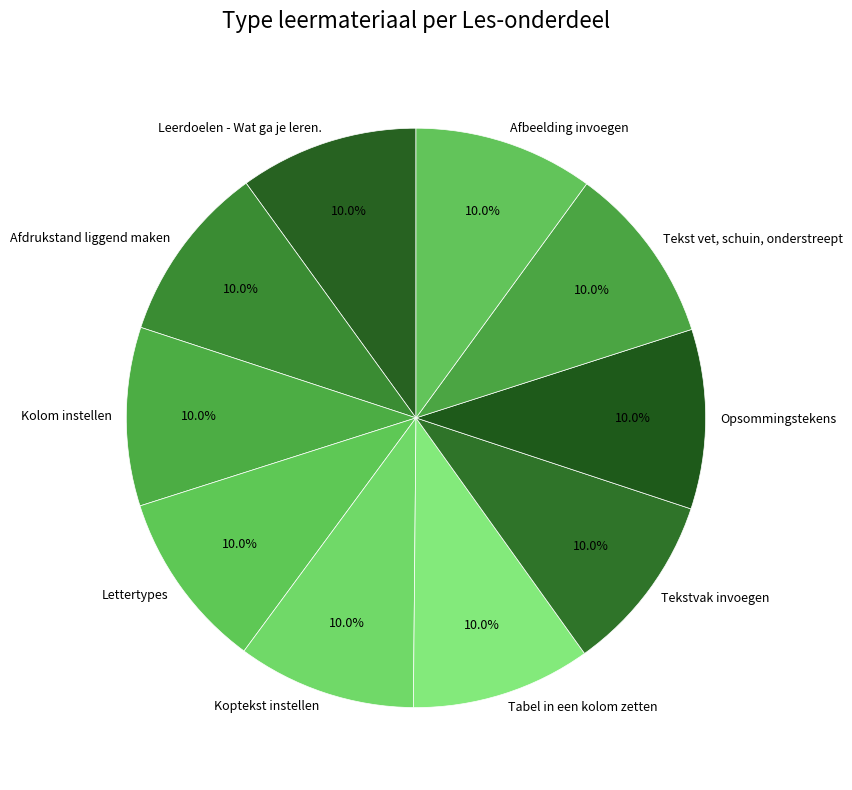

Approximately how many times larger is the value at Kolom instellen compared to Afbeelding invoegen?

1.0